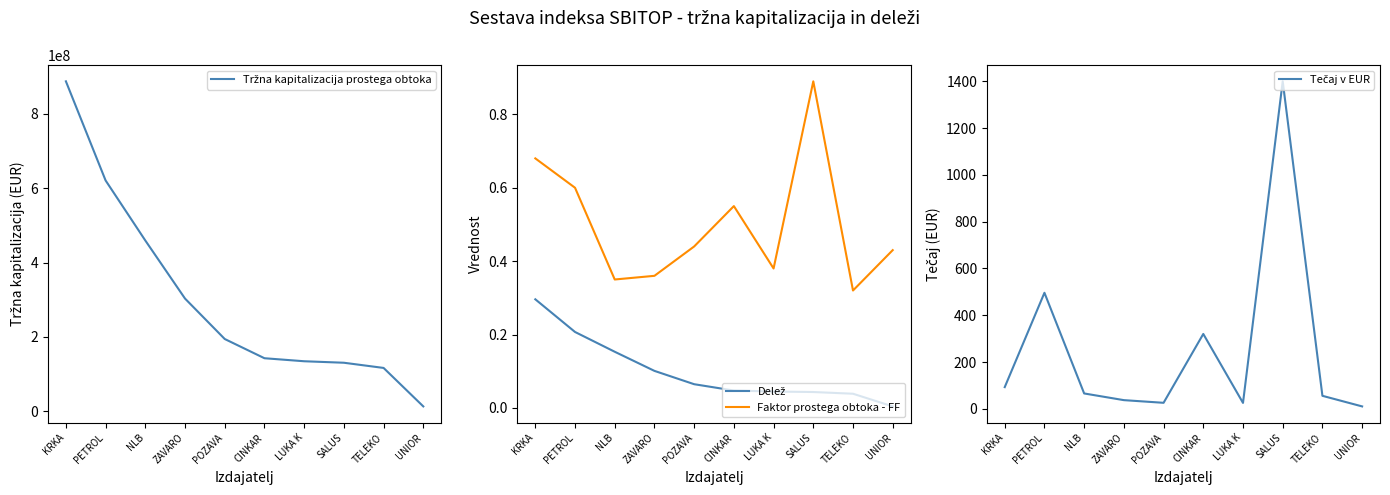

What is the difference between the second highest and minimum values in the Tržna kapitalizacija prostega obtoka series?

608433893.8